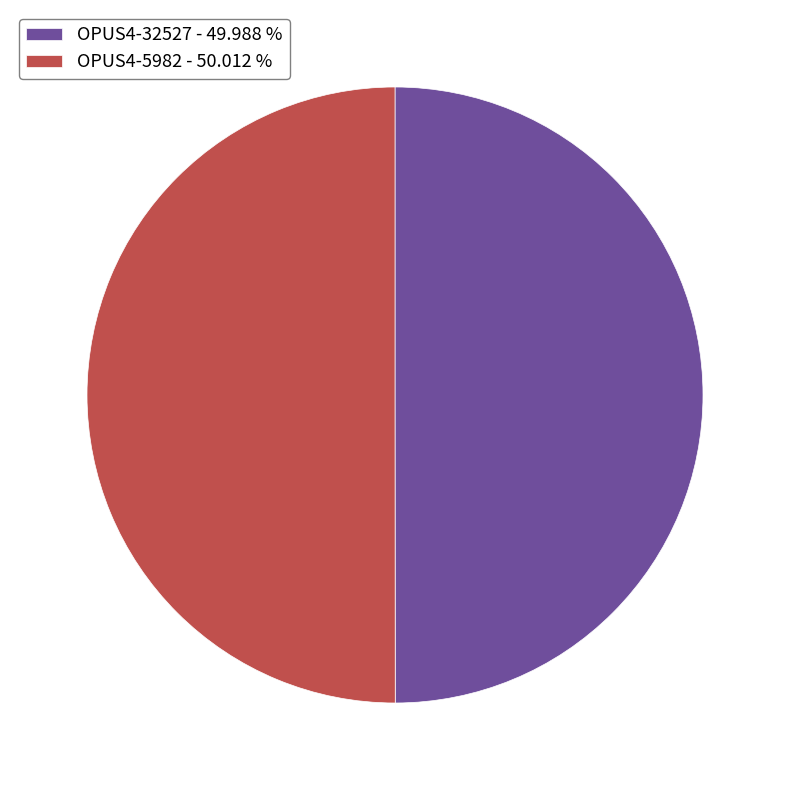

Do OPUS4-5982 - 50.012 % and OPUS4-32527 - 49.988 % together represent more than half of the pie?

Yes